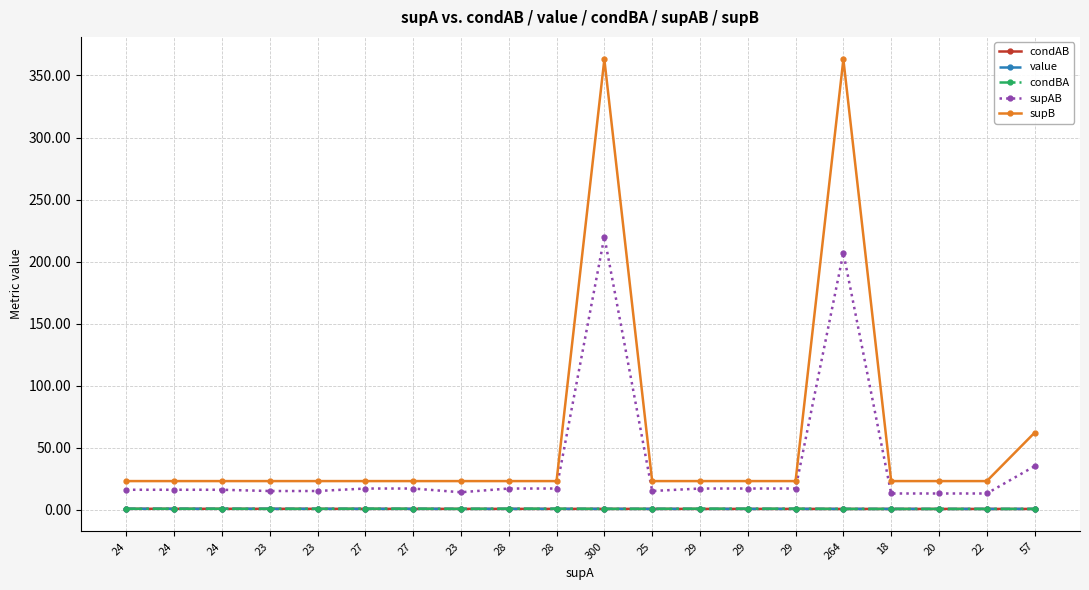

Reading right to left, extract all data points from this chart.

condAB: 0.6	0.6	0.6	0.6	0.6	0.6	0.6	0.6	0.6	0.6	0.6	0.6	0.6	0.6	0.6	0.7	0.7	0.7	0.7	0.7
value: 0.6	0.6	0.6	0.6	0.6	0.6	0.6	0.6	0.6	0.6	0.6	0.6	0.6	0.6	0.6	0.7	0.7	0.7	0.7	0.7
condBA: 0.6	0.6	0.6	0.6	0.6	0.7	0.7	0.7	0.7	0.6	0.7	0.7	0.6	0.7	0.7	0.7	0.7	0.7	0.7	0.7
supAB: 35.0	13.0	13.0	13.0	207.0	17.0	17.0	17.0	15.0	220.0	17.0	17.0	14.0	17.0	17.0	15.0	15.0	16.0	16.0	16.0
supB: 62.0	23.0	23.0	23.0	363.0	23.0	23.0	23.0	23.0	363.0	23.0	23.0	23.0	23.0	23.0	23.0	23.0	23.0	23.0	23.0